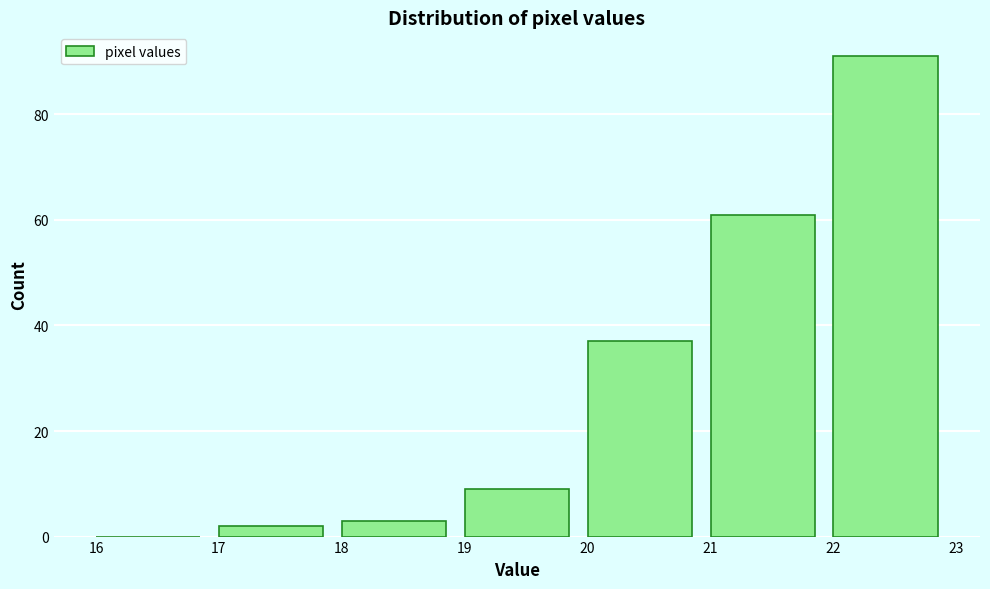

Reading left to right, transcribe this chart: for each bar, give the range it covers on the x-axis and its height. The values are not printed on the chart, so give them approximately, as read against the axis.

16 to 17: 0
17 to 18: 2
18 to 19: 4
19 to 20: 10
20 to 21: 38
21 to 22: 62
22 to 23: 92